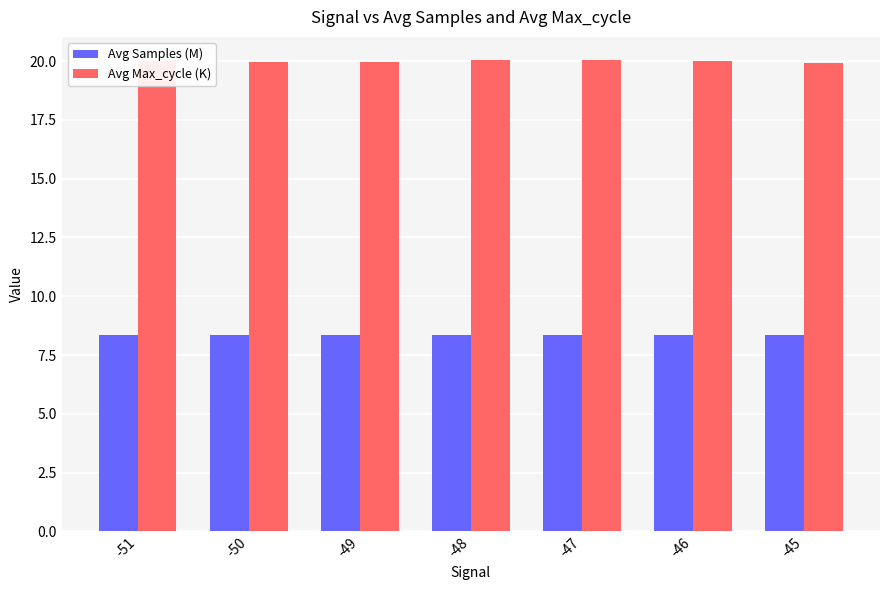

The Avg Samples (M) series shows 2.9 at -51. True or false?

False